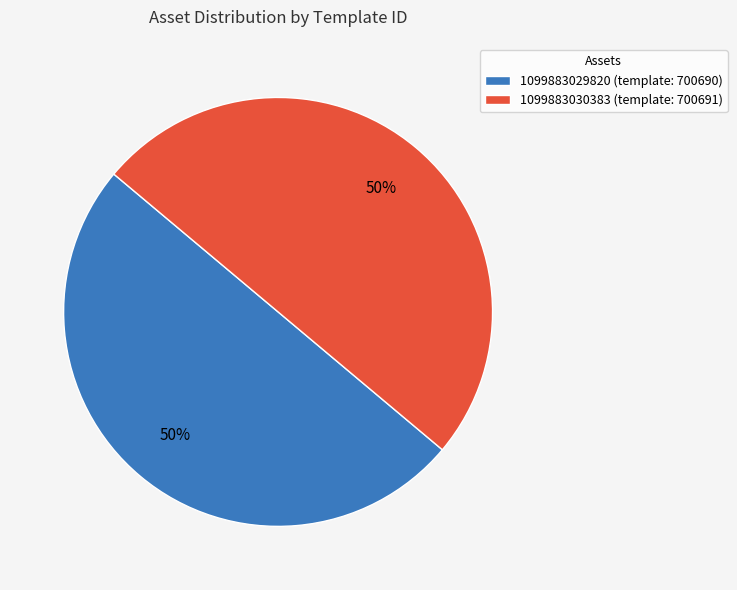

How many slices are in this pie chart?

2